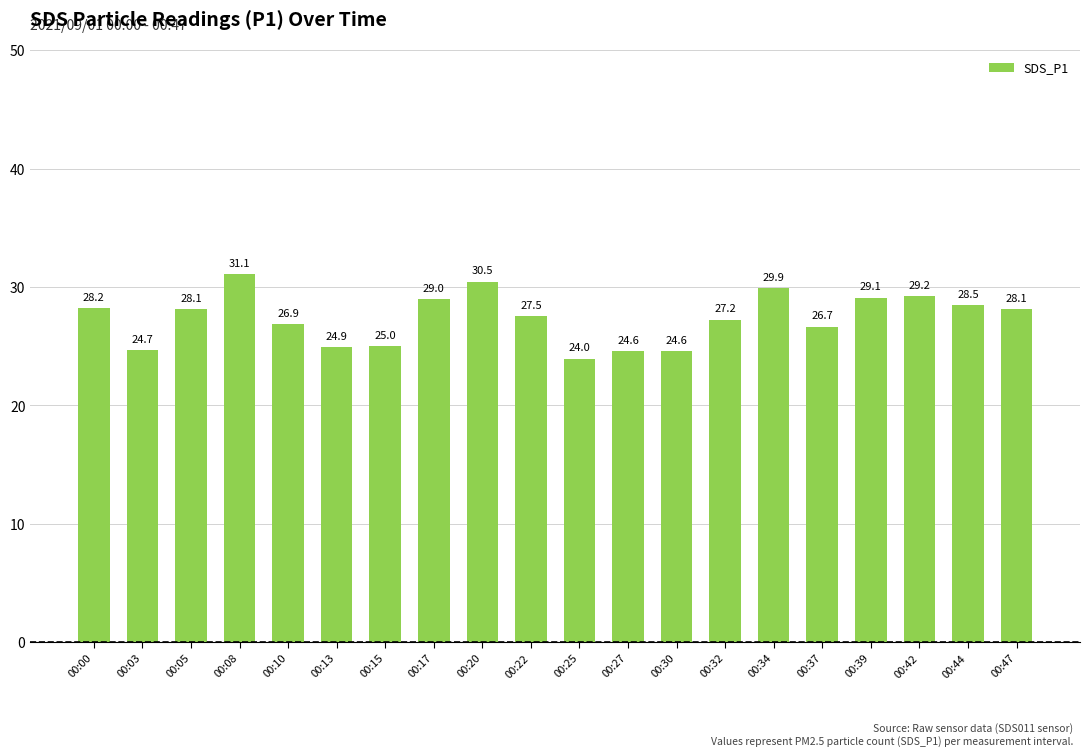

The value at 00:20 is 30.5. True or false?

True